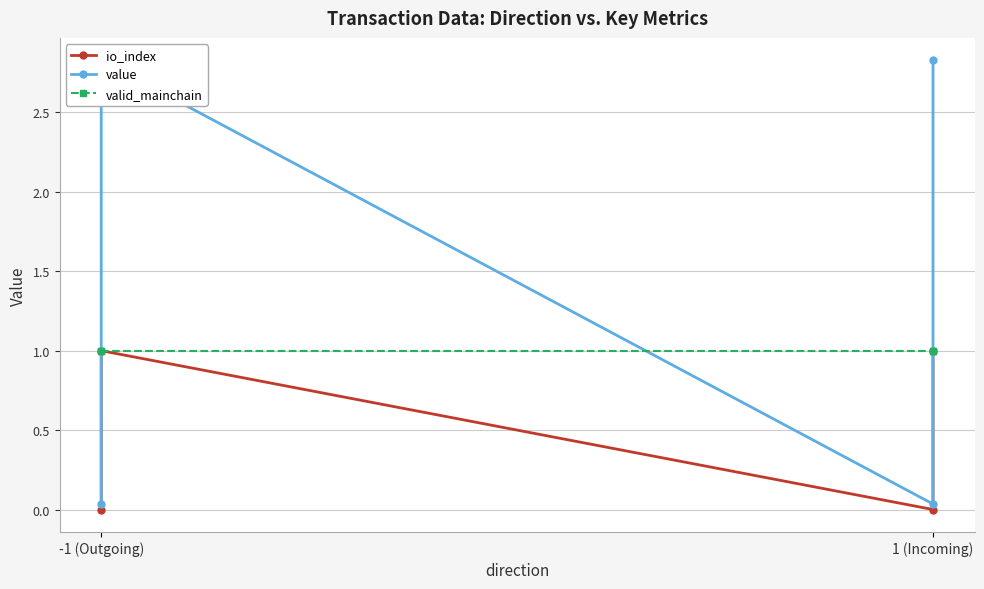

Which series has the widest spread of values?

value